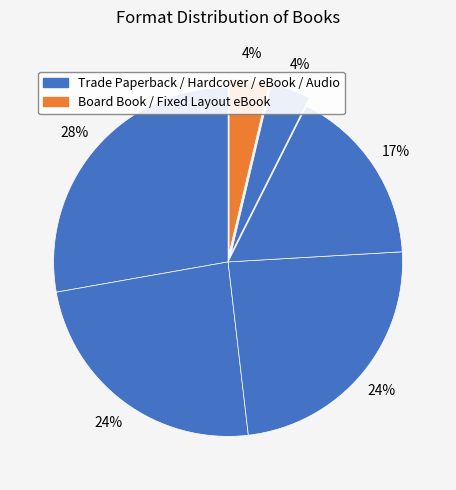

How many segments does this pie chart have?

6